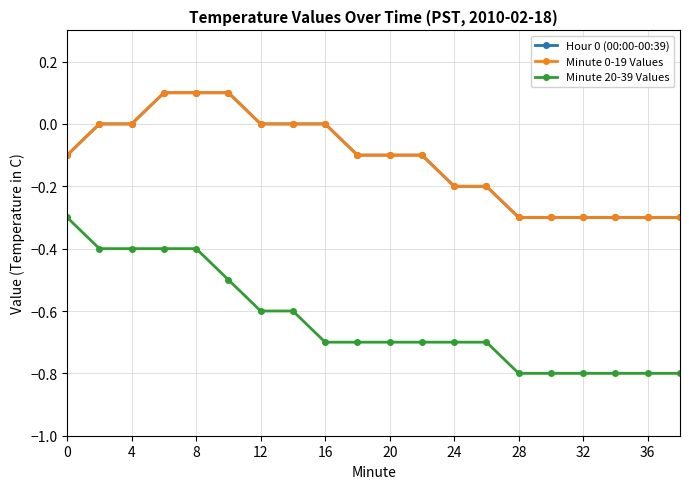

What is the difference between the maximum and minimum values in the Minute 0-19 Values series?

0.4